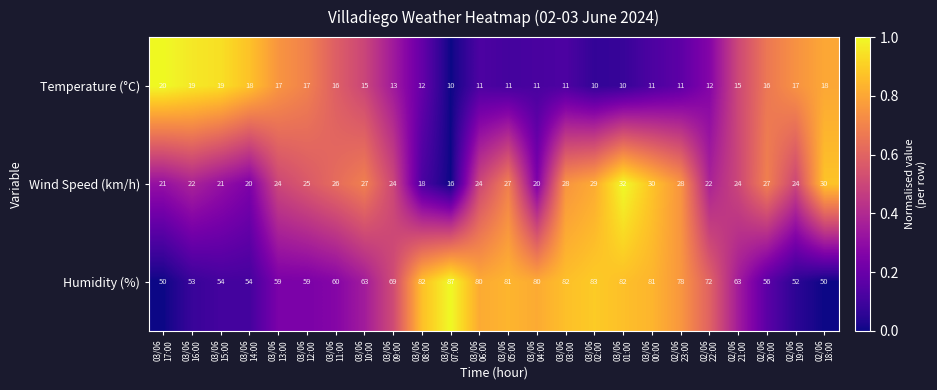

Which series has the largest range (max minus min)?

Humidity (%)